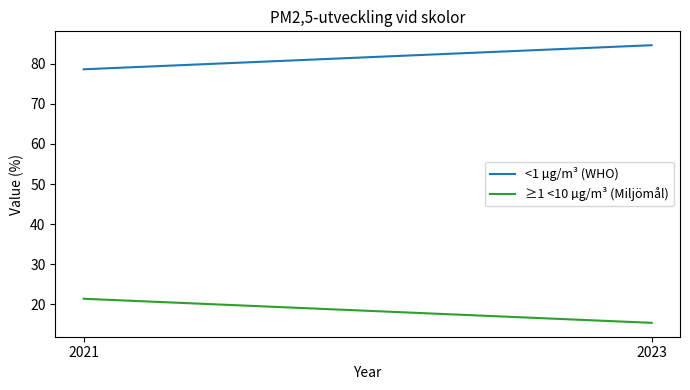

What is the sum of the <1 µg/m³ (WHO) values at 2023 and 2021?

163.2